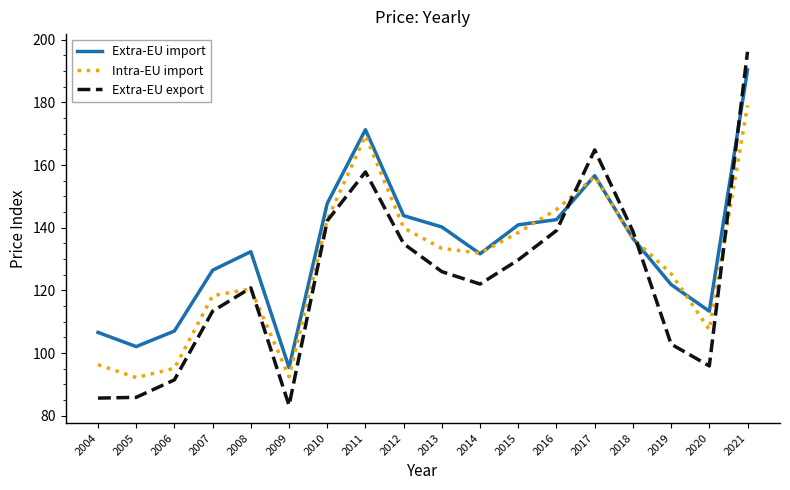

What is the spread (max minus min) of values at 2013?

14.3